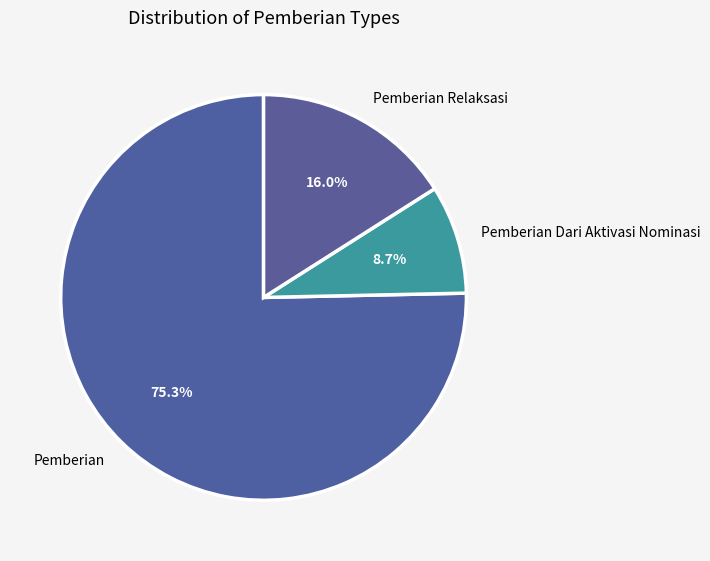

Which category has the biggest portion of the pie?

Pemberian